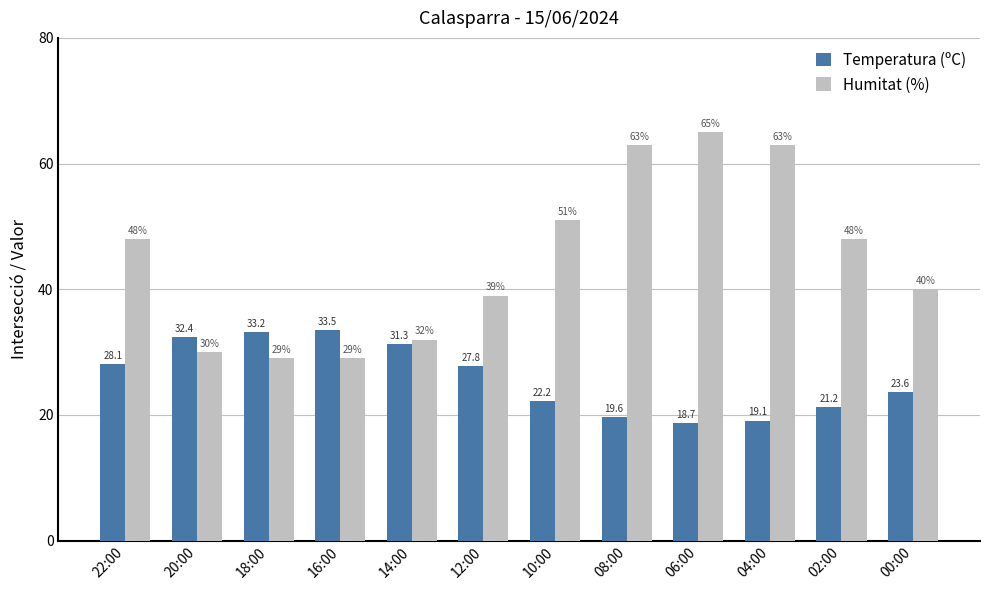

What is the difference between the maximum and minimum values in the Temperatura (ºC) series?

14.8